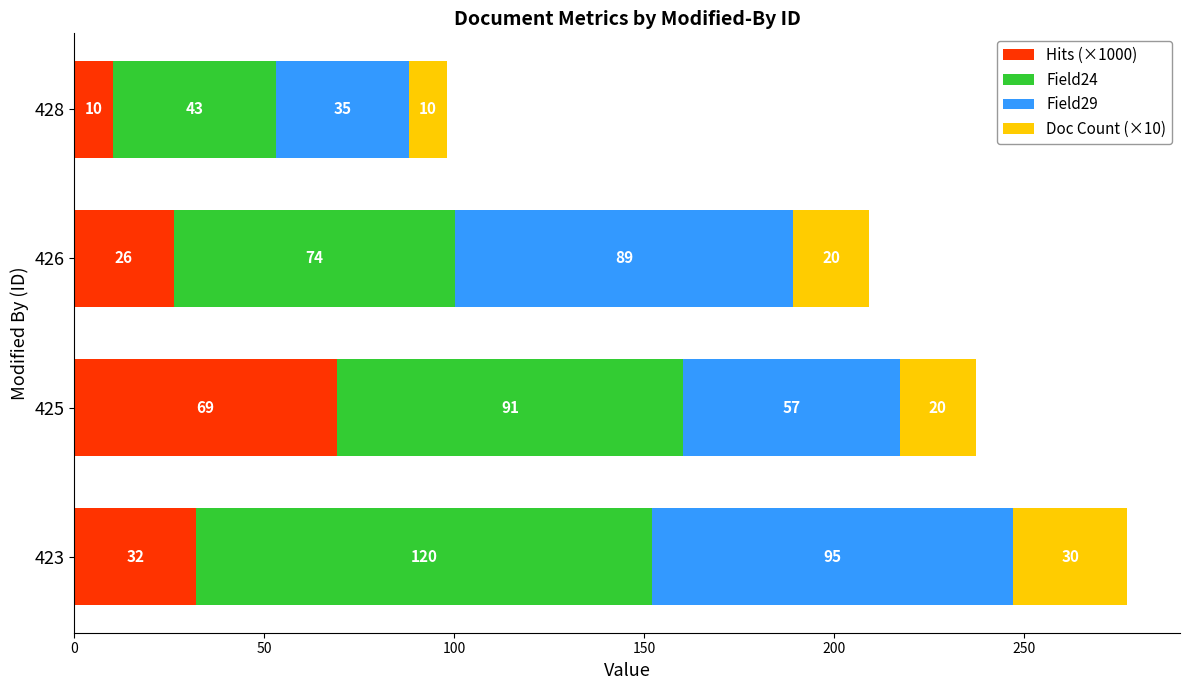

True or false: Hits (×1000) has a value of 69.3 at 425.

True